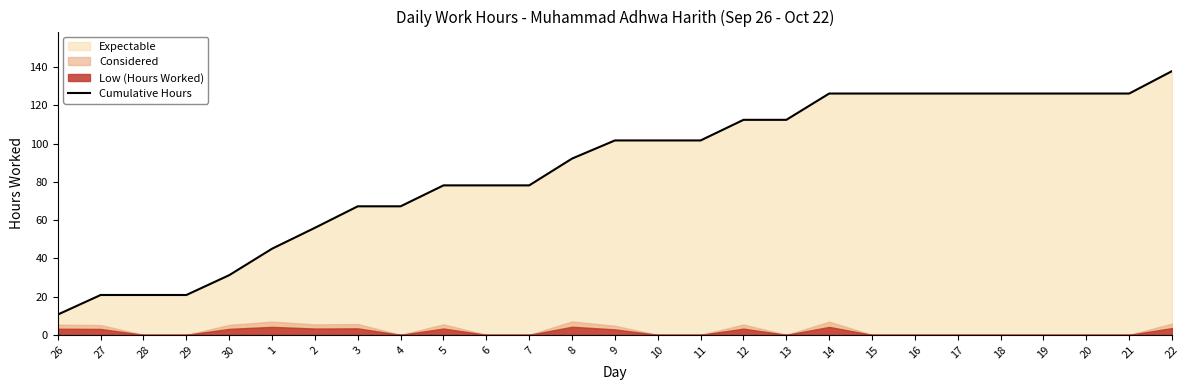

At which label does Cumulative Hours reach its minimum?

26